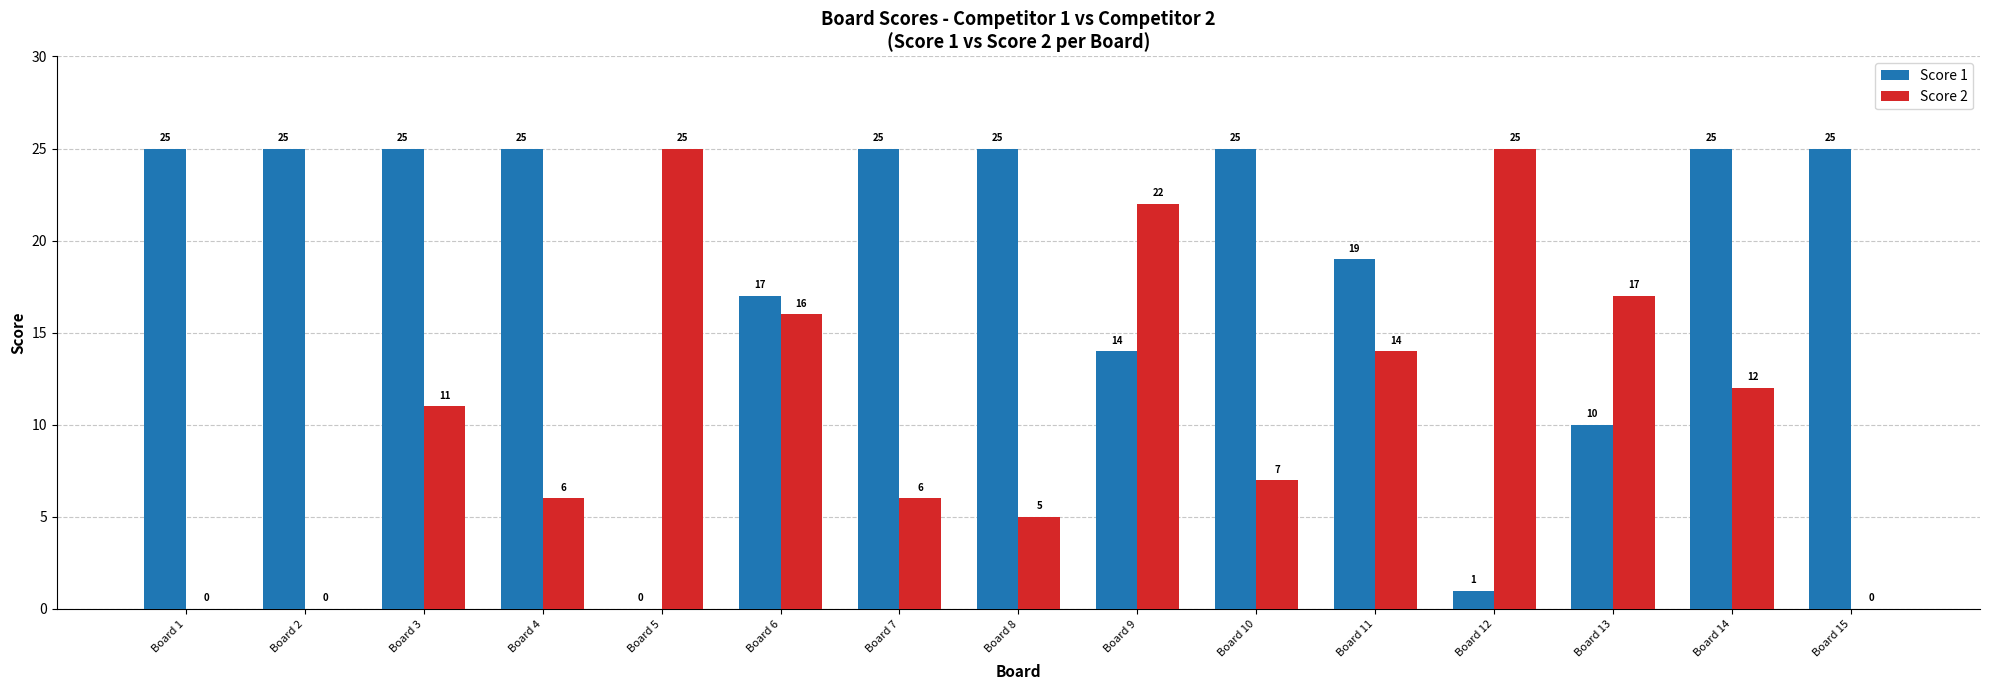

How many groups of bars are there?

15